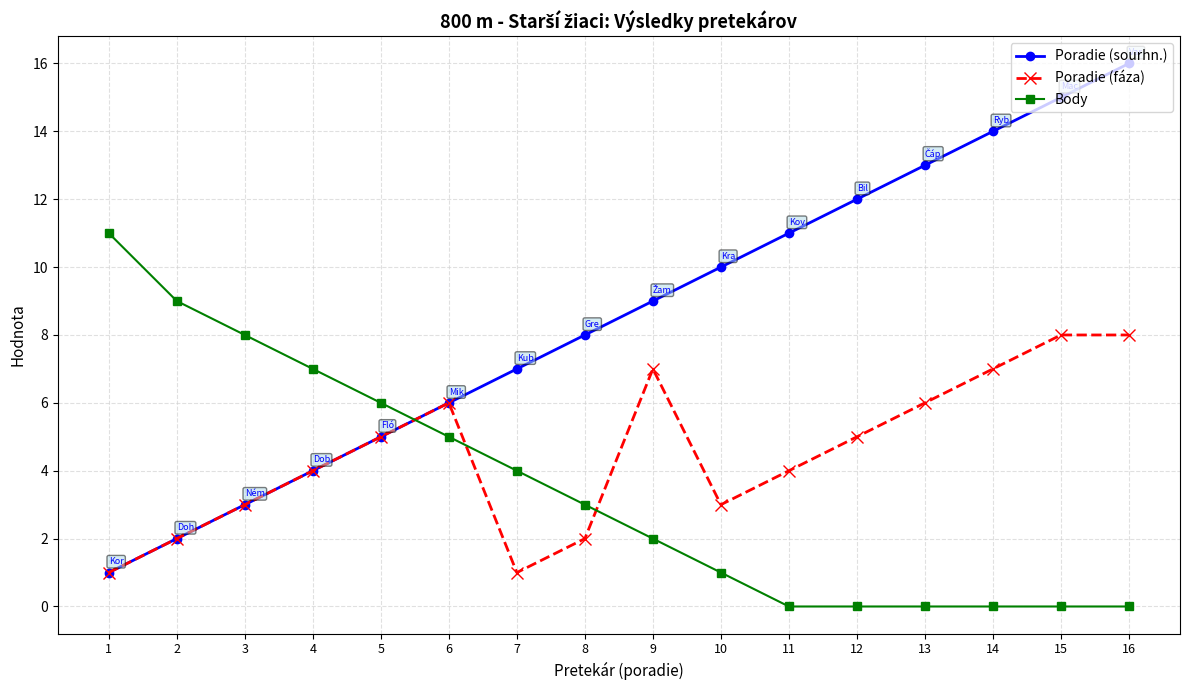

Reading left to right, what are all the values shown in this chart?

Poradie (sourhn.): 1=1	2=2	3=3	4=4	5=5	6=6	7=7	8=8	9=9	10=10	11=11	12=12	13=13	14=14	15=15	16=16
Poradie (fáza): 1=1	2=2	3=3	4=4	5=5	6=6	7=1	8=2	9=7	10=3	11=4	12=5	13=6	14=7	15=8	16=8
Body: 1=11	2=9	3=8	4=7	5=6	6=5	7=4	8=3	9=2	10=1	11=0	12=0	13=0	14=0	15=0	16=0